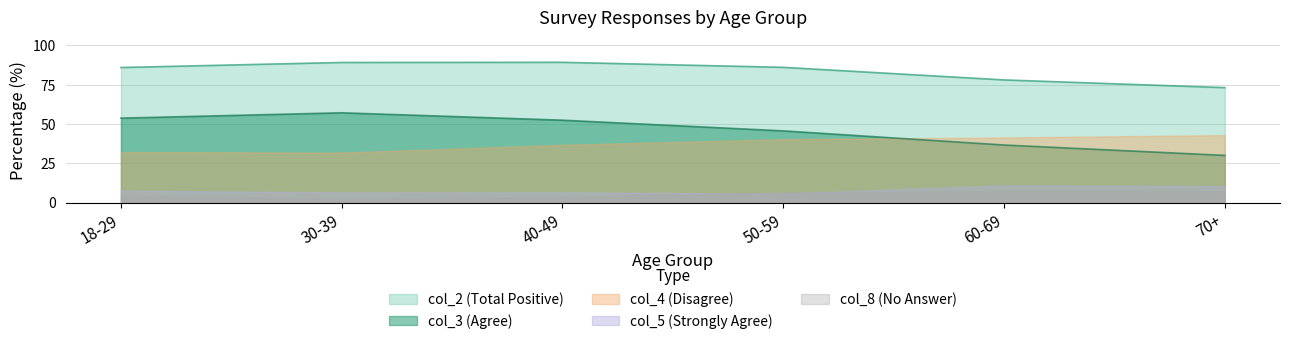

Is the value of col_4 (Disagree) at 40-49 greater than the value of col_3 (Agree) at 60-69?

Yes